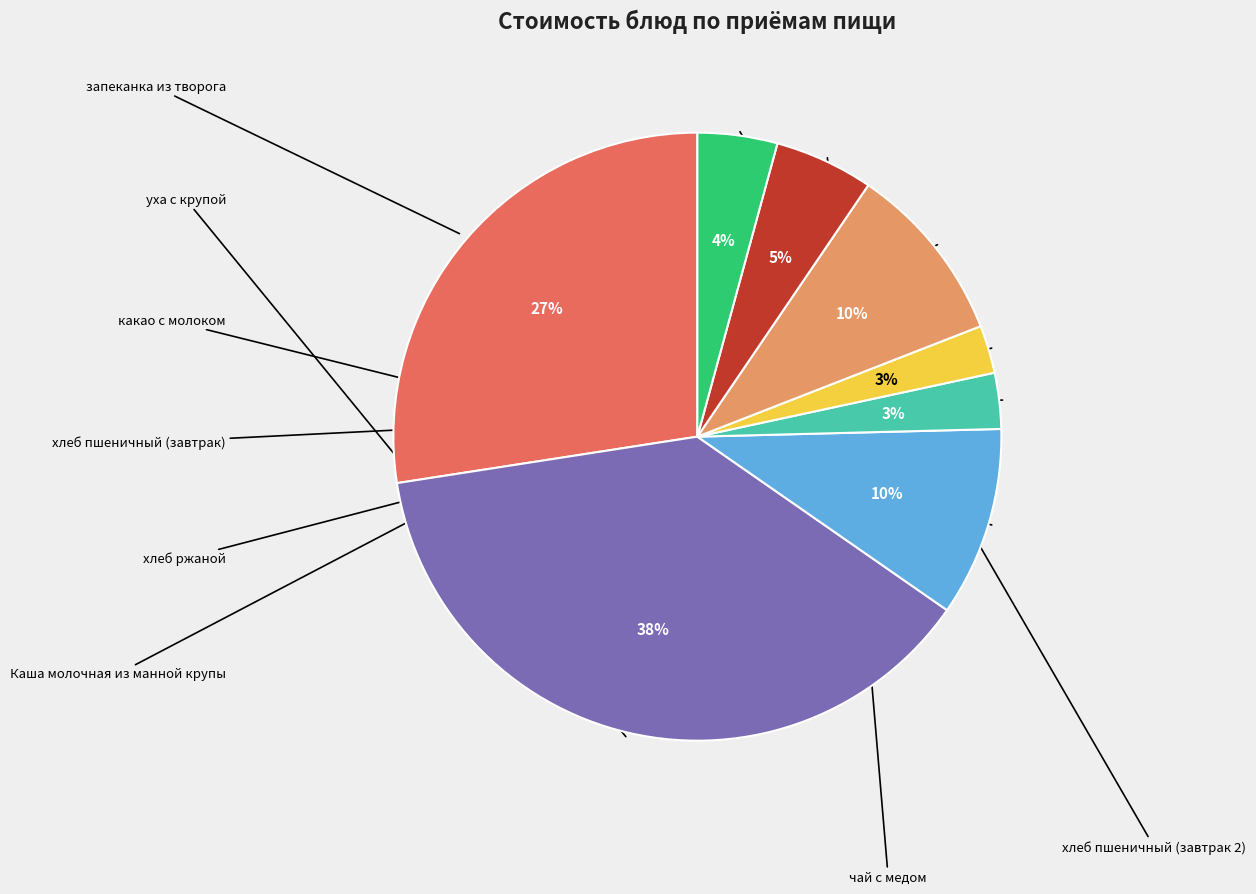

Which category has the smallest portion of the pie?

хлеб ржаной